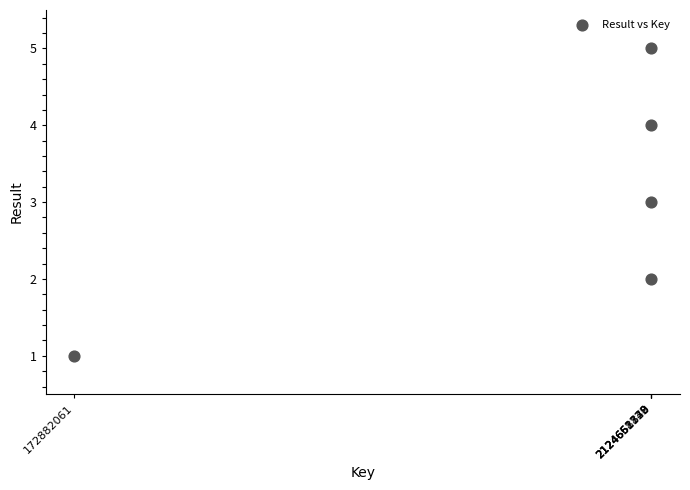

What is the average X value?

1734303228